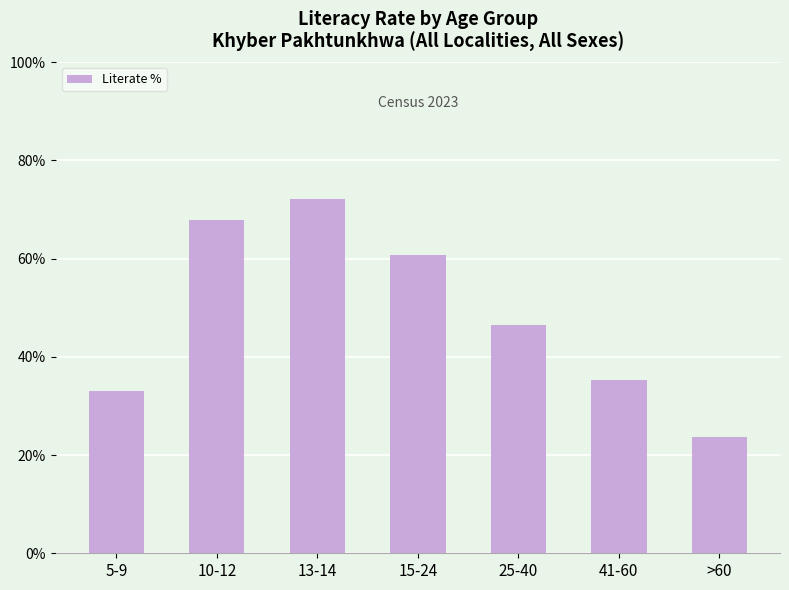

Between 15-24 and 10-12, which is larger?

10-12